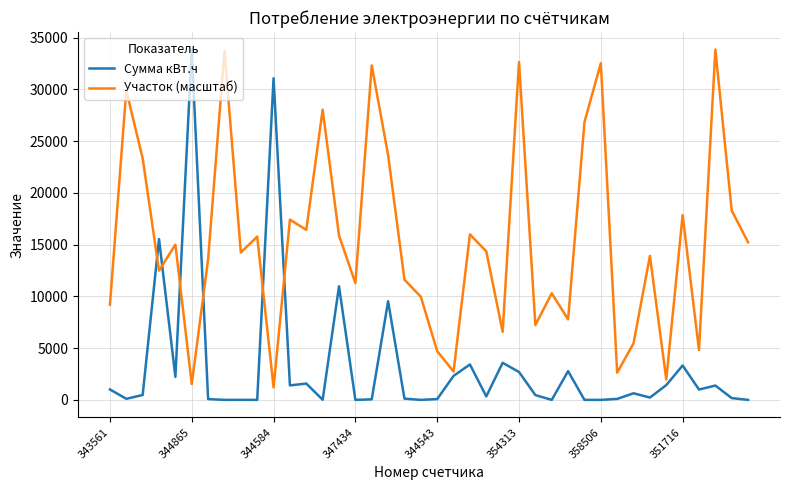

Rank the series by their average value, from lowest to highest.

Сумма кВт.ч, Участок (масштаб)